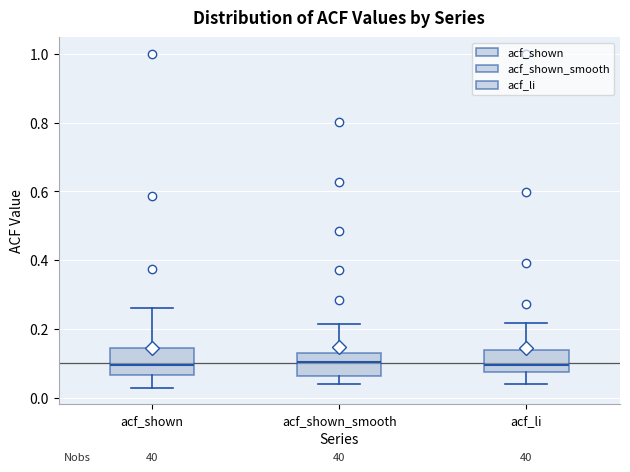

Where does the lower whisker of the box for acf_li end on the y-axis? The values are not printed on the chart, so give them approximately, as read against the axis.

0.04